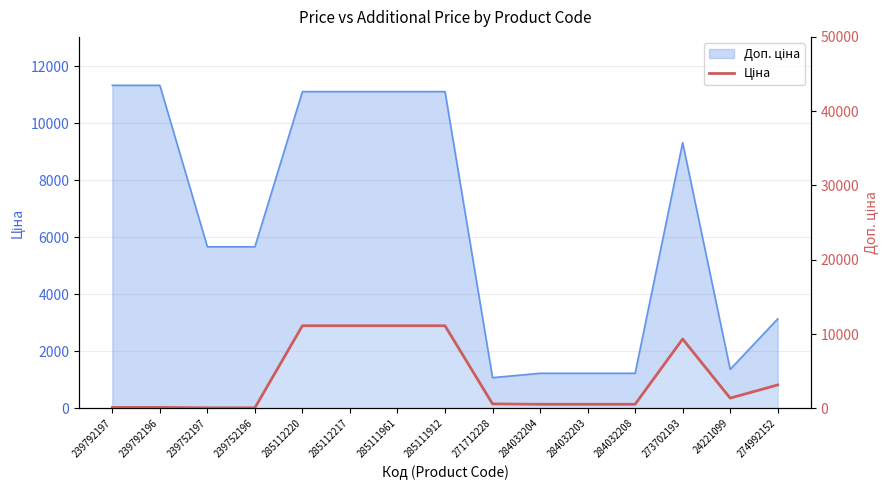

Rank the categories by value from lowest to highest.

239752197, 239752196, 239792197, 239792196, 284032204, 284032203, 284032208, 271712228, 24221099, 274992152, 273702193, 285112220, 285112217, 285111961, 285111912